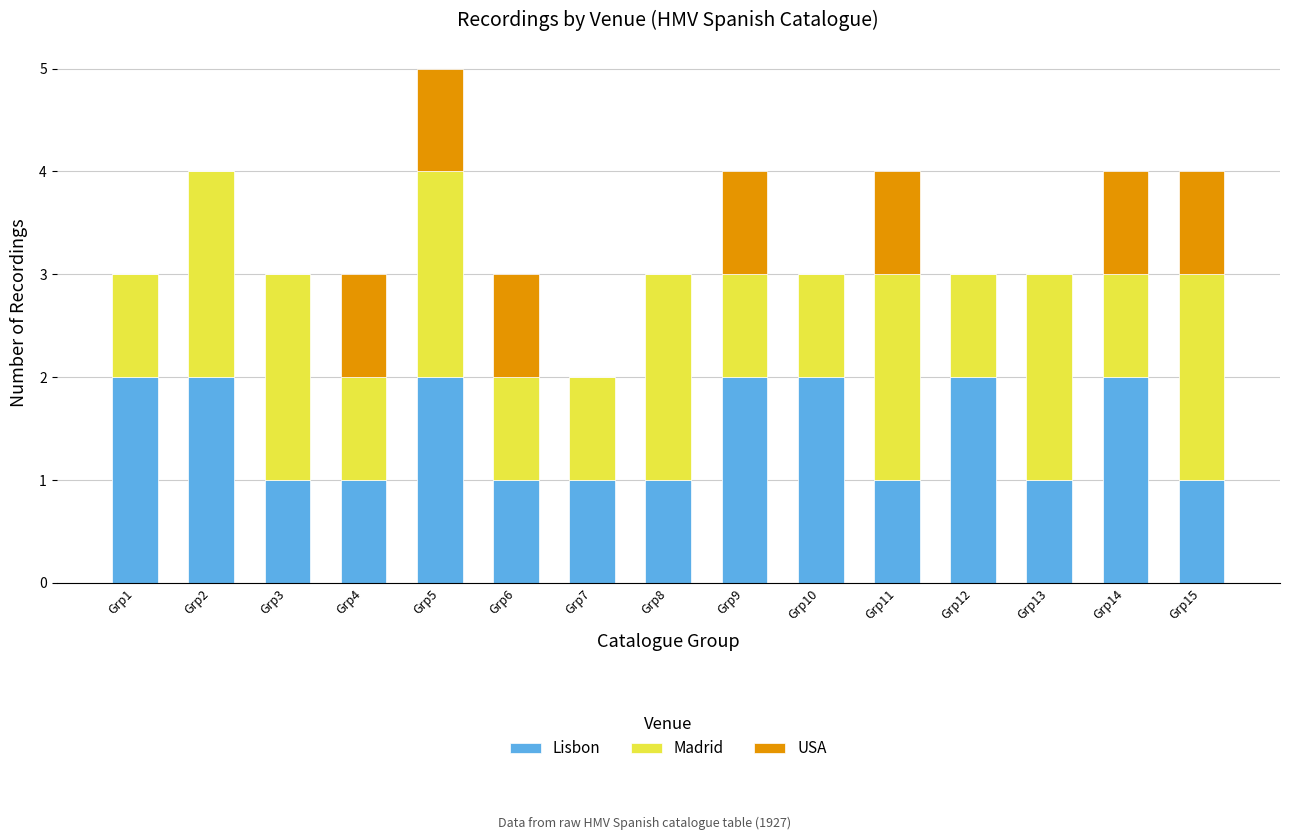

The value of Lisbon at Grp15 is 2. True or false?

False